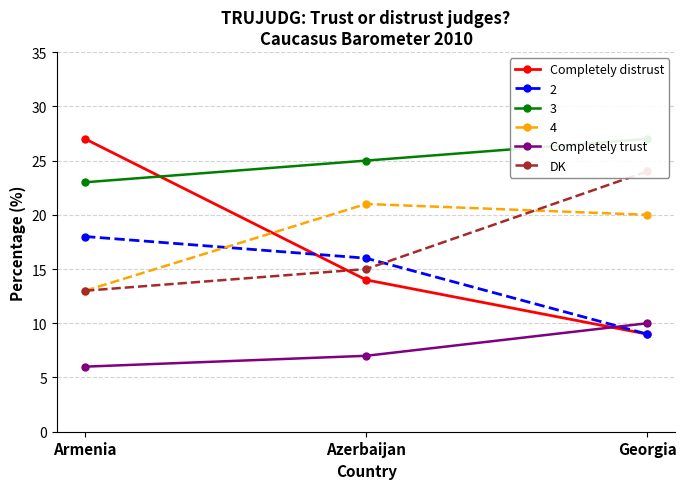

Read the DK value at Georgia.

24